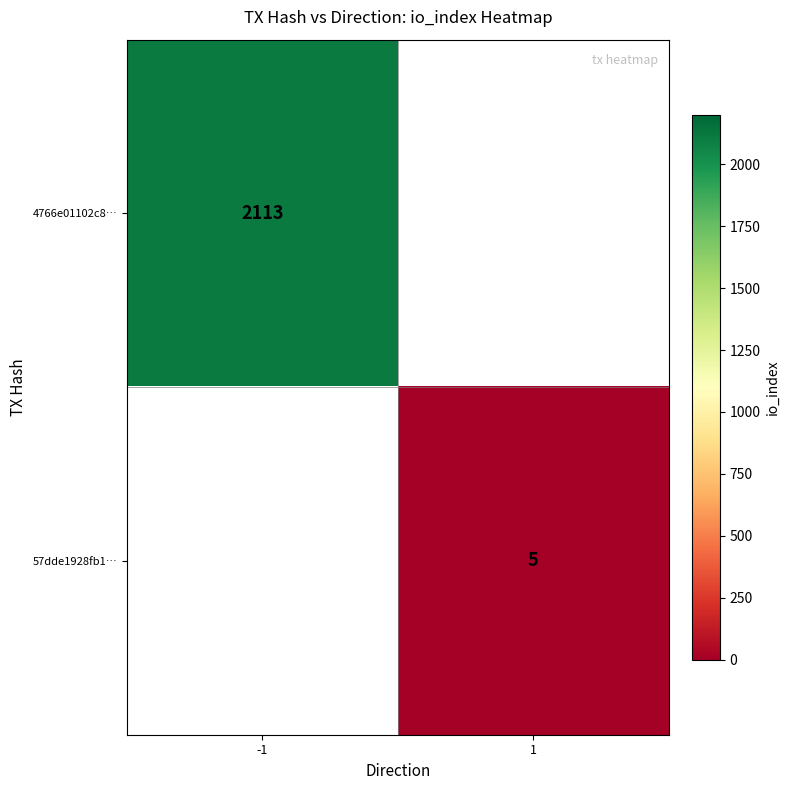

Is it true that 4766e01102c8… equals 851 at -1?

False